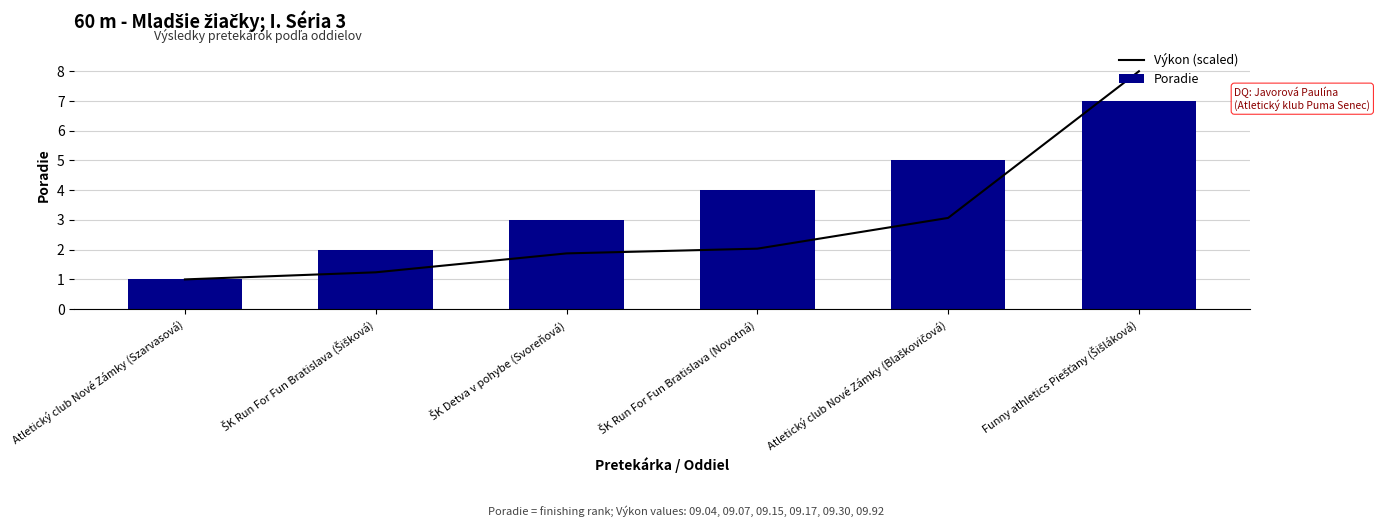

How many groups of bars are there?

6